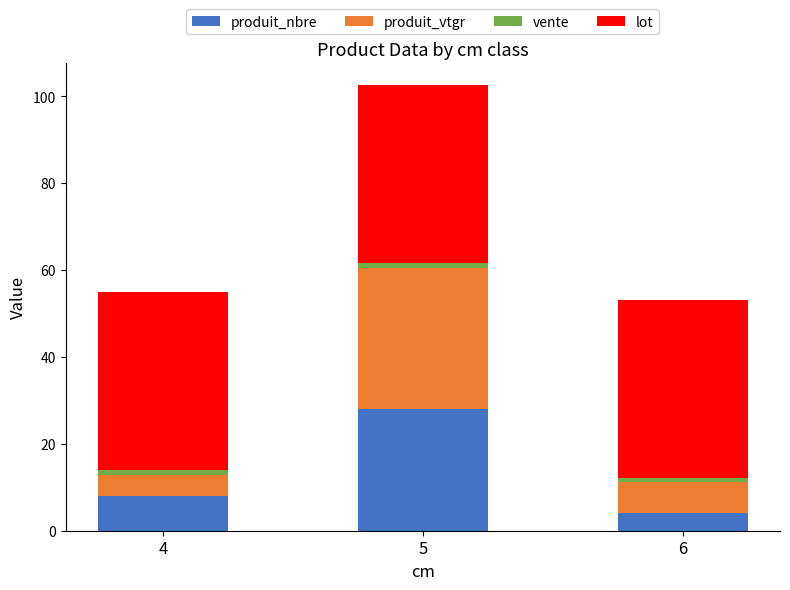

At which category is the sum across all series the highest?

5